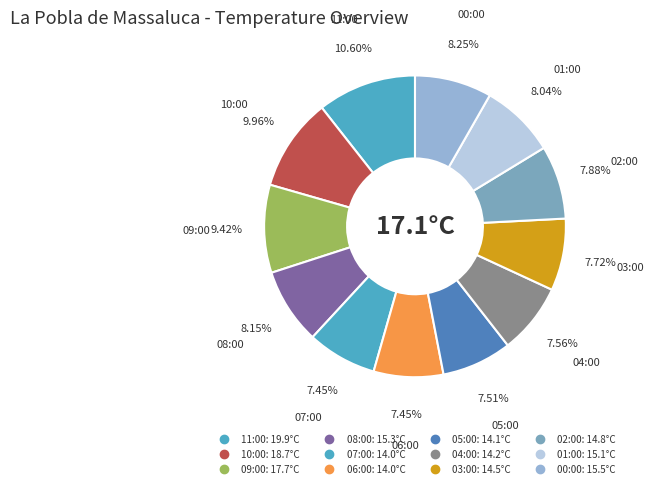

Is 05:00 the majority of the pie?

No